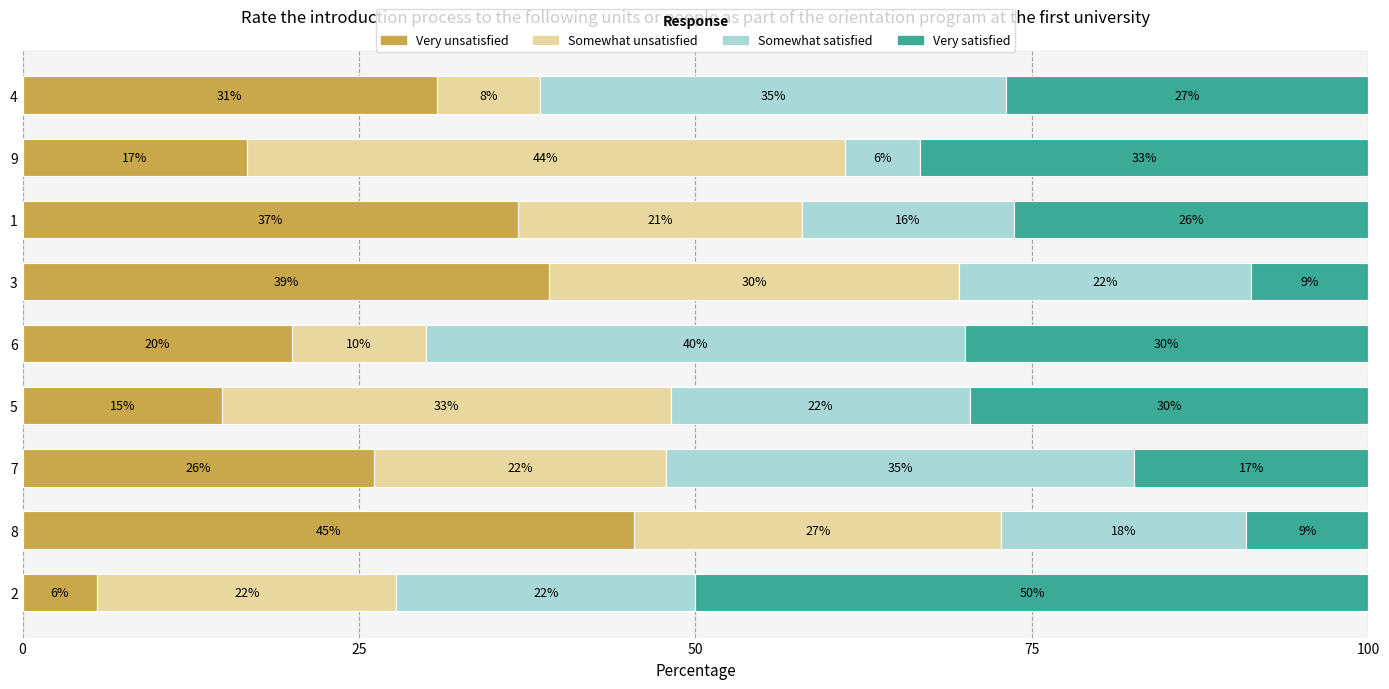

What are all the series names shown in the legend?

Very unsatisfied, Somewhat unsatisfied, Somewhat satisfied, Very satisfied